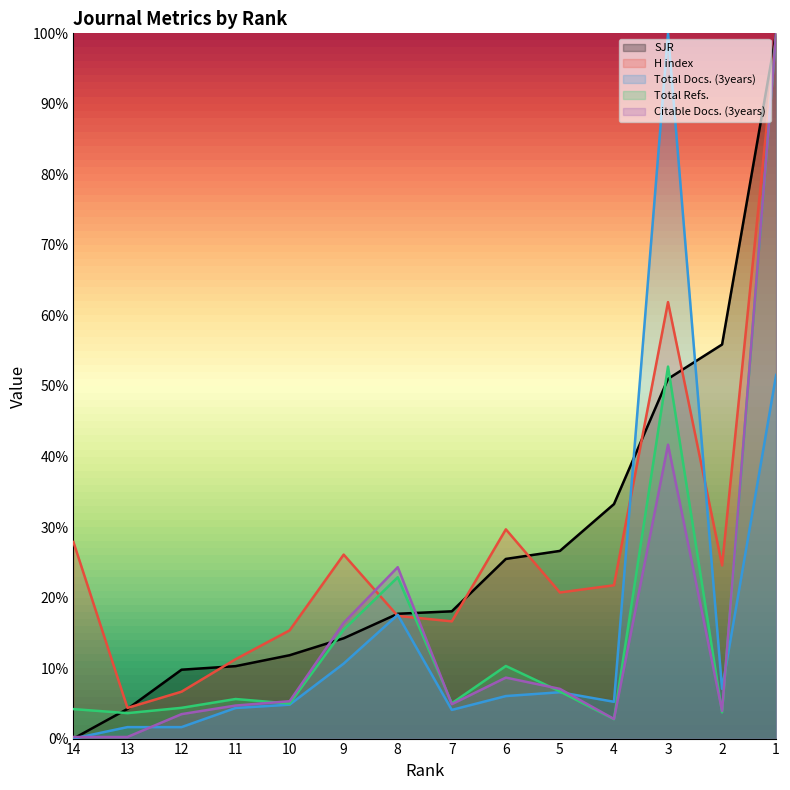

What are all the series names shown in the legend?

SJR, H index, Total Docs. (3years), Total Refs., Citable Docs. (3years)